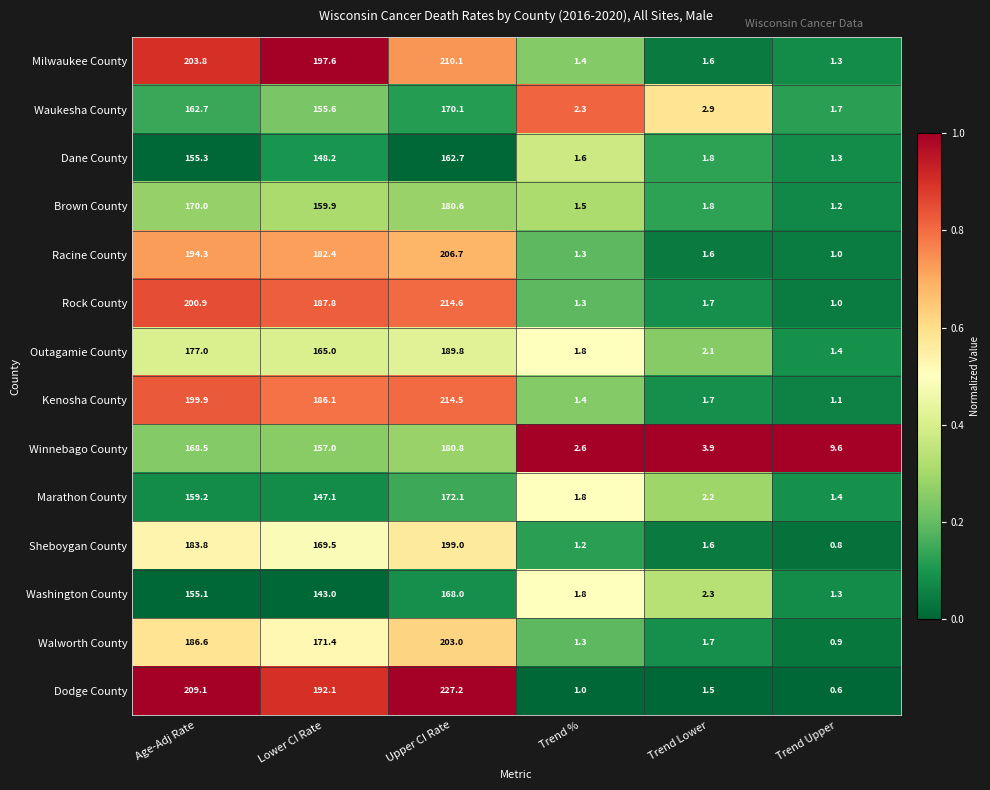

What is the difference between the maximum and minimum values in the Dodge County series?

226.6